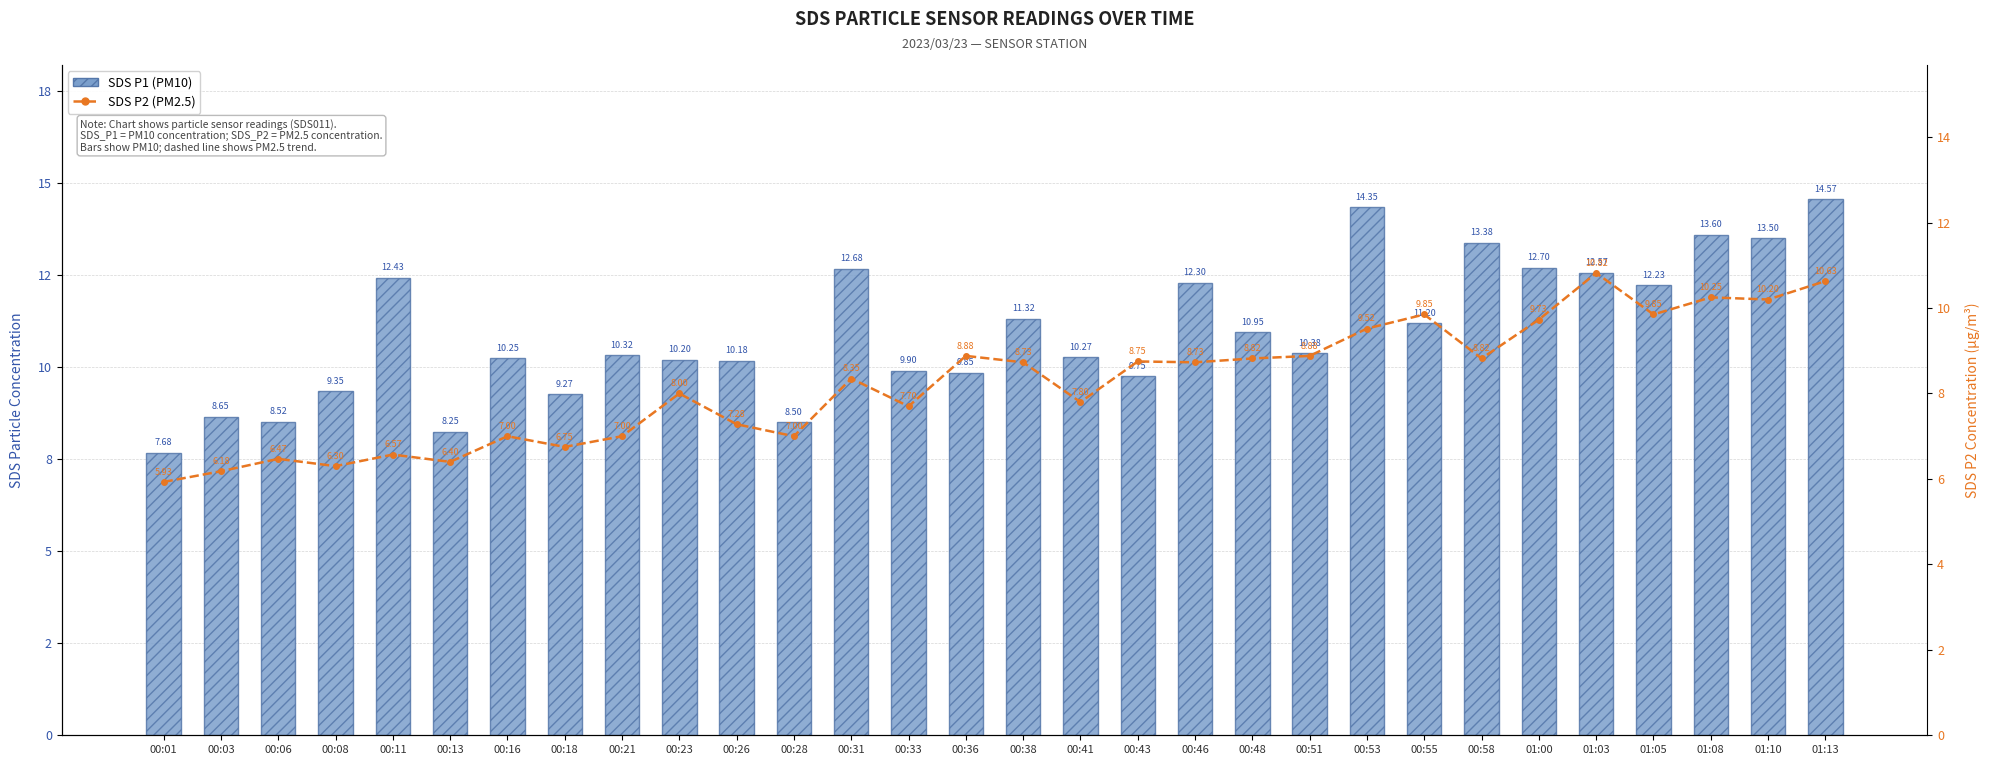

What position from the left is 00:23?

10